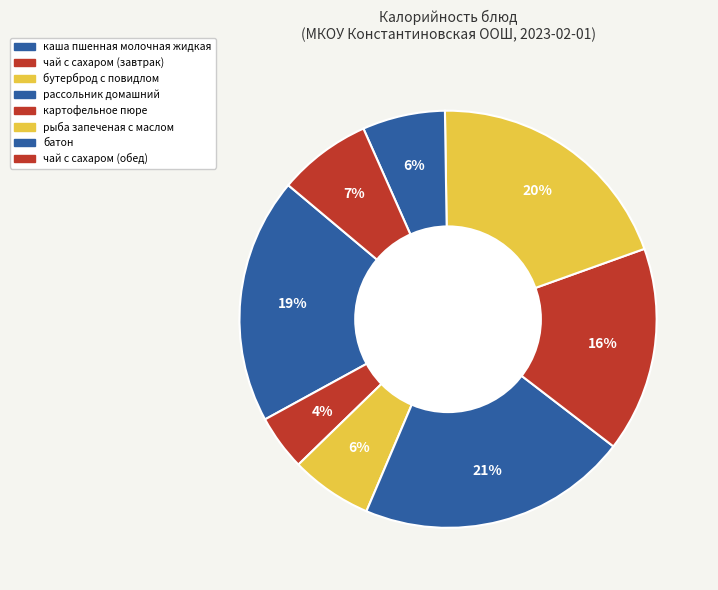

To the nearest percent, what percentage of the pie is рыба запеченая с маслом?

20%